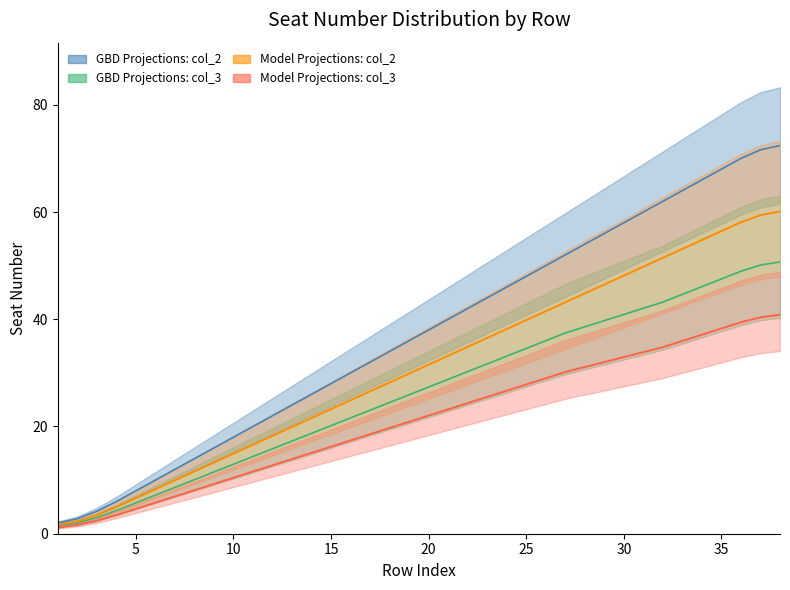

The Model Projections: col_2 series shows 4.4 at 35. True or false?

False